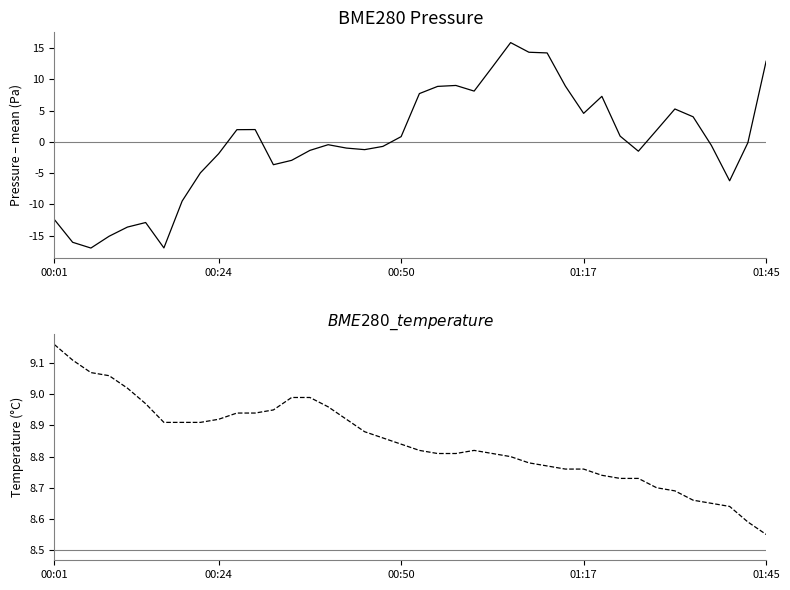

How many lines are shown in the chart?

2